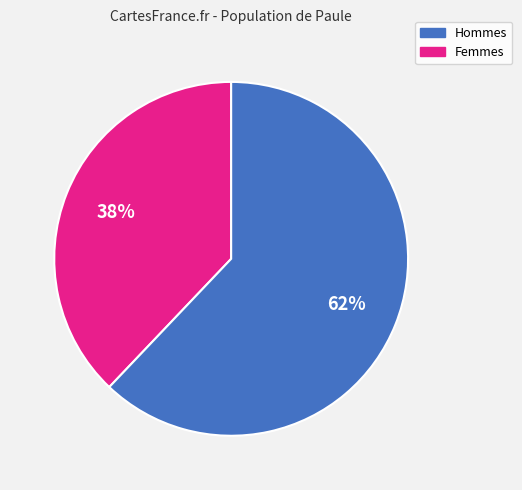

To the nearest percent, what is the difference between the largest and smallest slice percentages?

24%